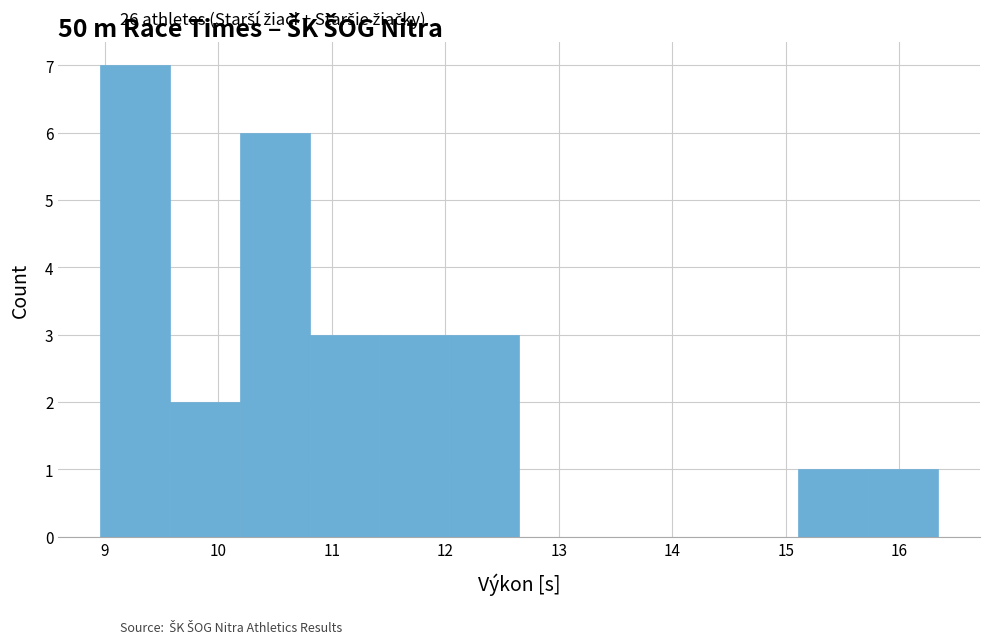

What is the height of the bar covering 10.8 to 11.4 on the x-axis? Neither the bar edges nor the heights are printed on the chart, so give them approximately, as read against the axes.

3